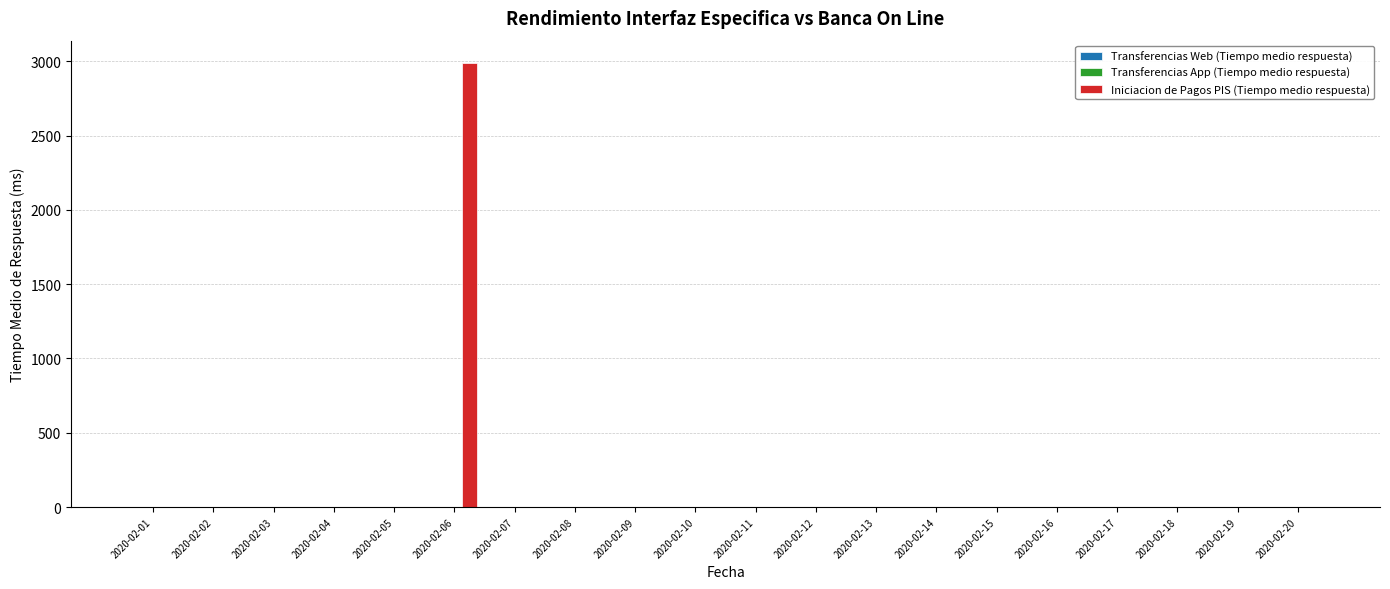

At which category is the sum across all series the highest?

2020-02-06